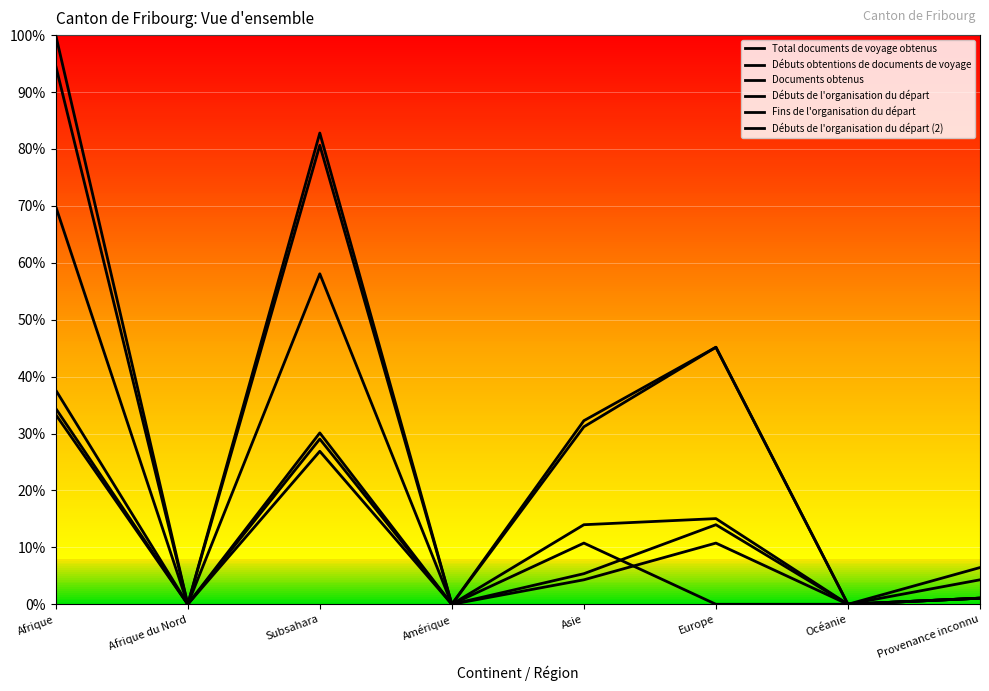

The value of Total documents de voyage obtenus at Subsahara is 90.3. True or false?

True